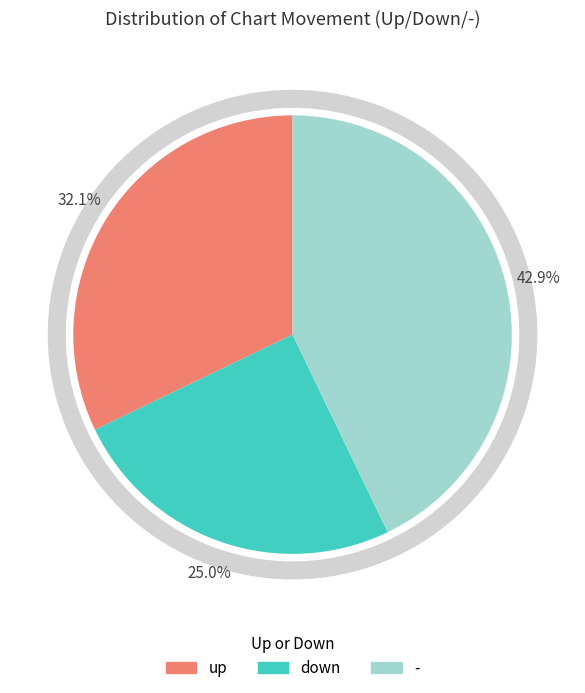

What is the ratio of the value at - to the value at down?

1.7